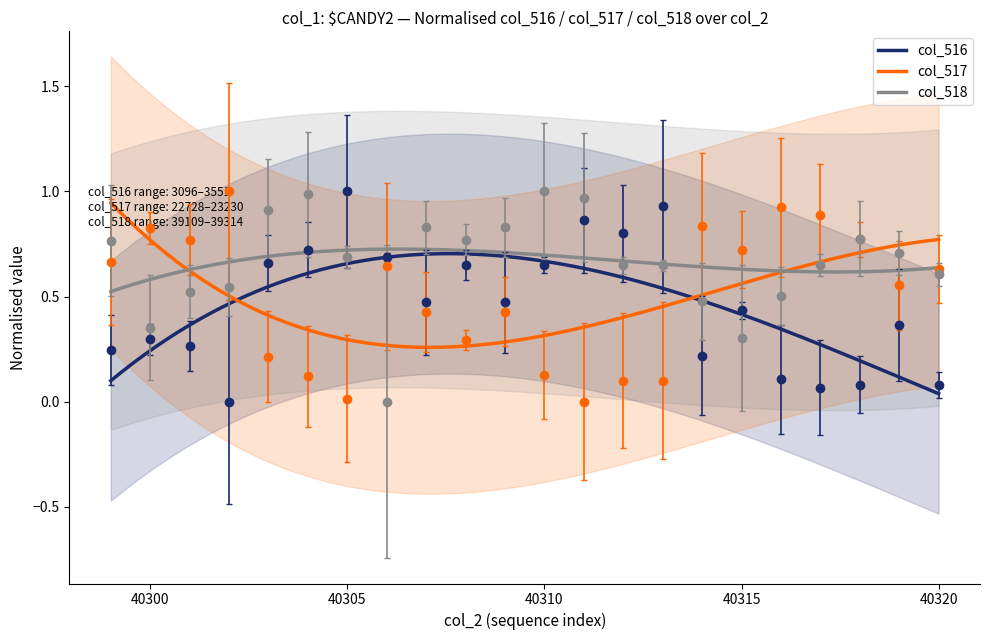

How many intersections are there between col_518 and col_516?

6